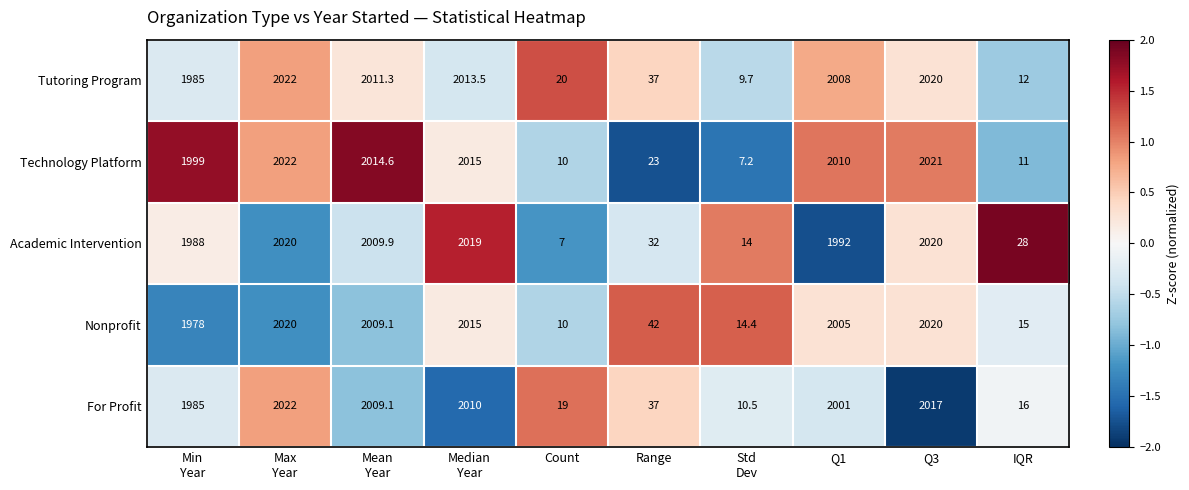

What is the total value across all series at Range?

171.0